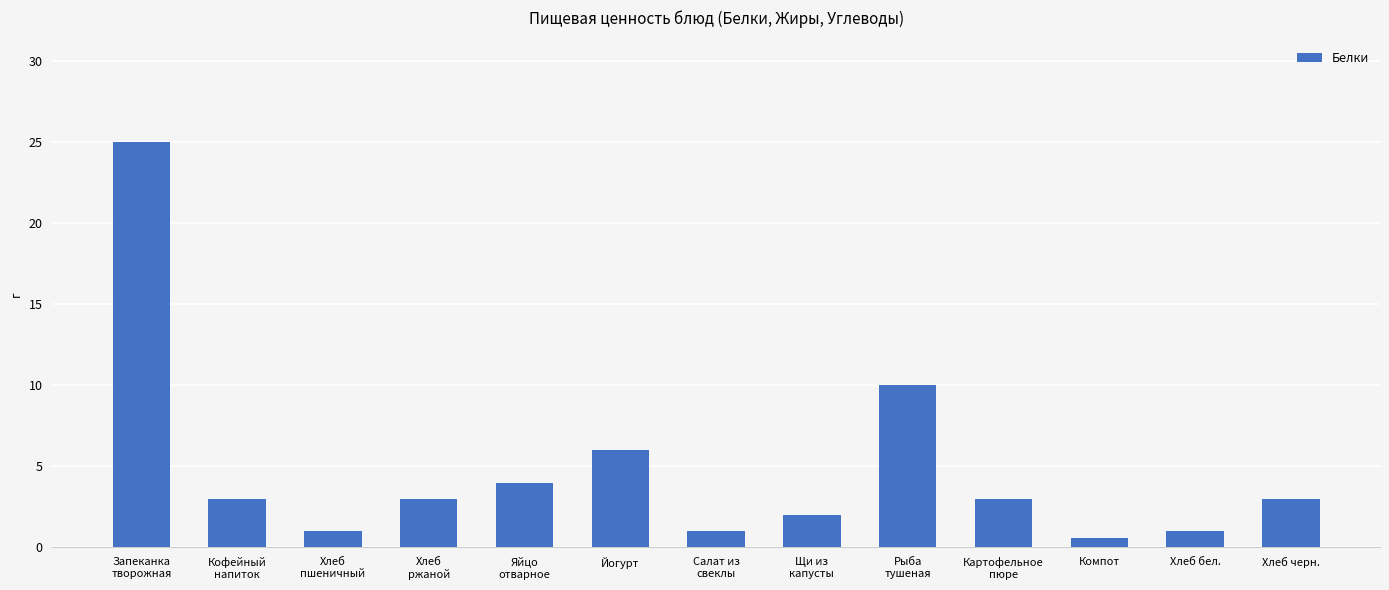

What is the greatest value displayed?

25.0